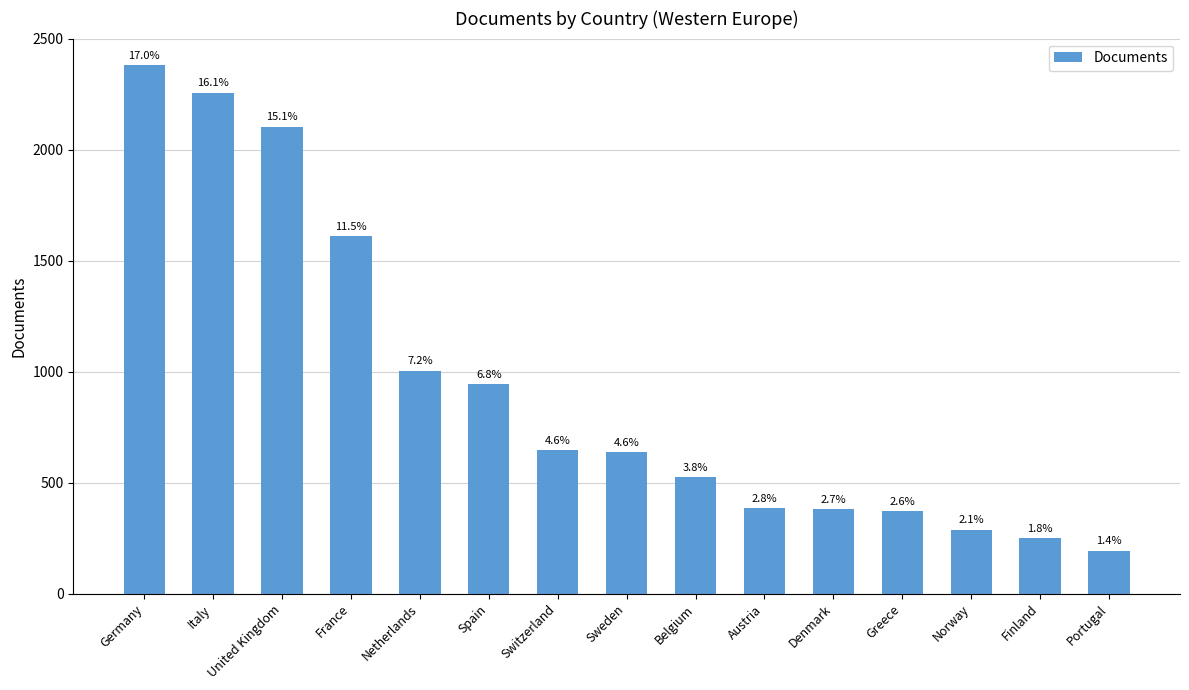

Reading right to left, list all the values displayed in this chart.

194	250	288	370	379	385	525	637	645	944	1004	1609	2103	2256	2381